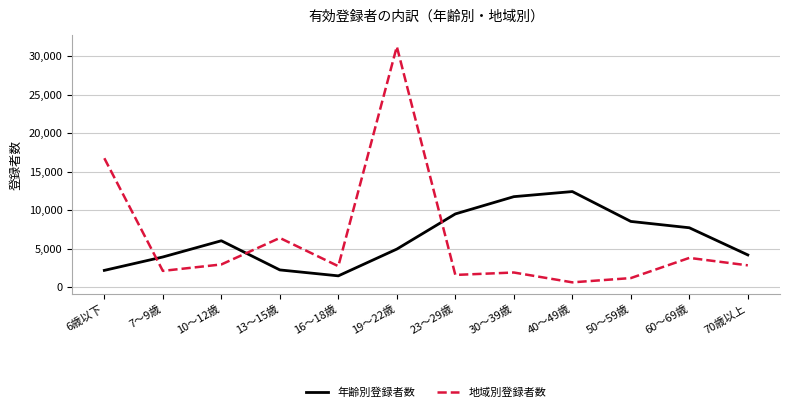

Does the chart display data point markers on the line(s)?

No